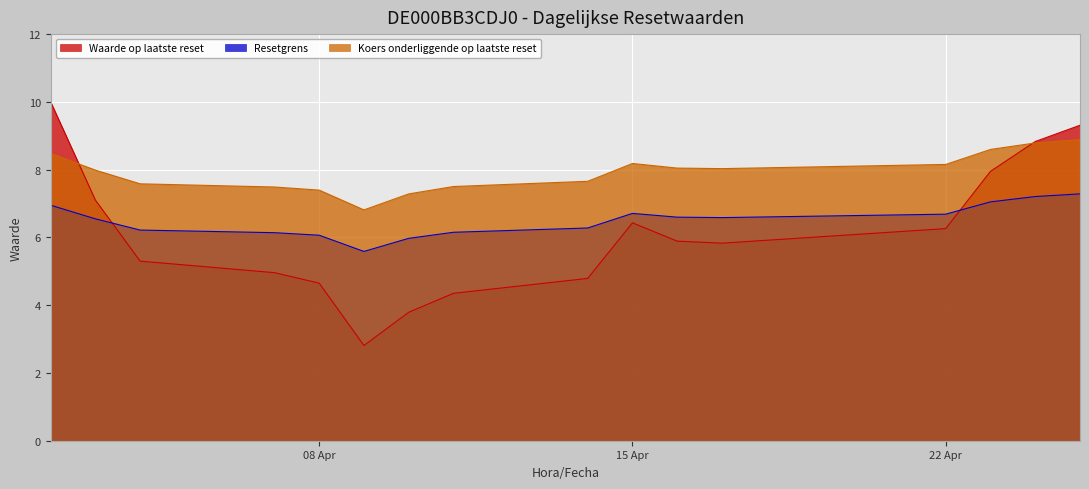

At which label does Resetgrens reach its minimum?

2025-04-09